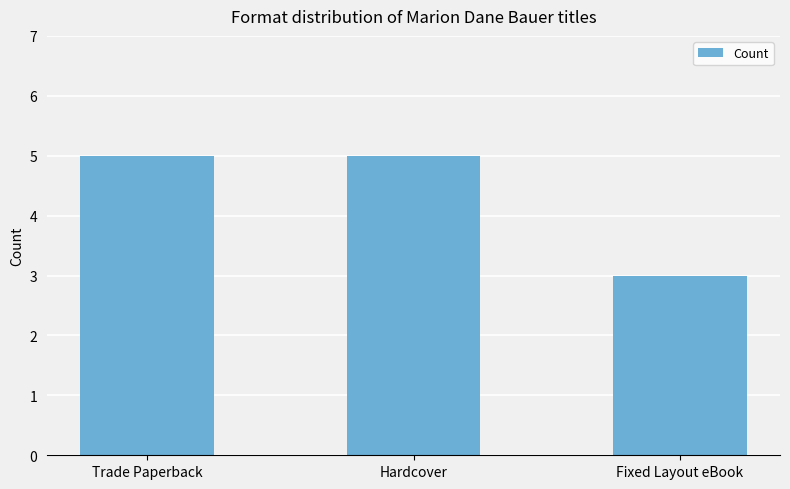

What is the greatest value displayed?

5